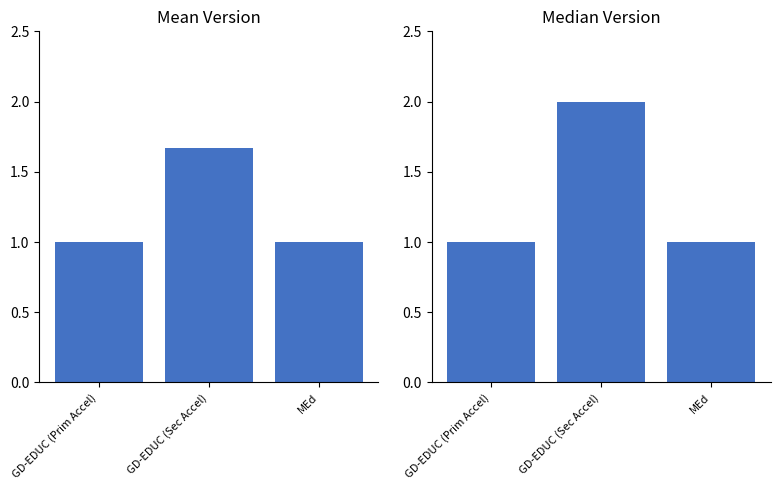

What position from the left is GD-EDUC (Sec Accel)?

2